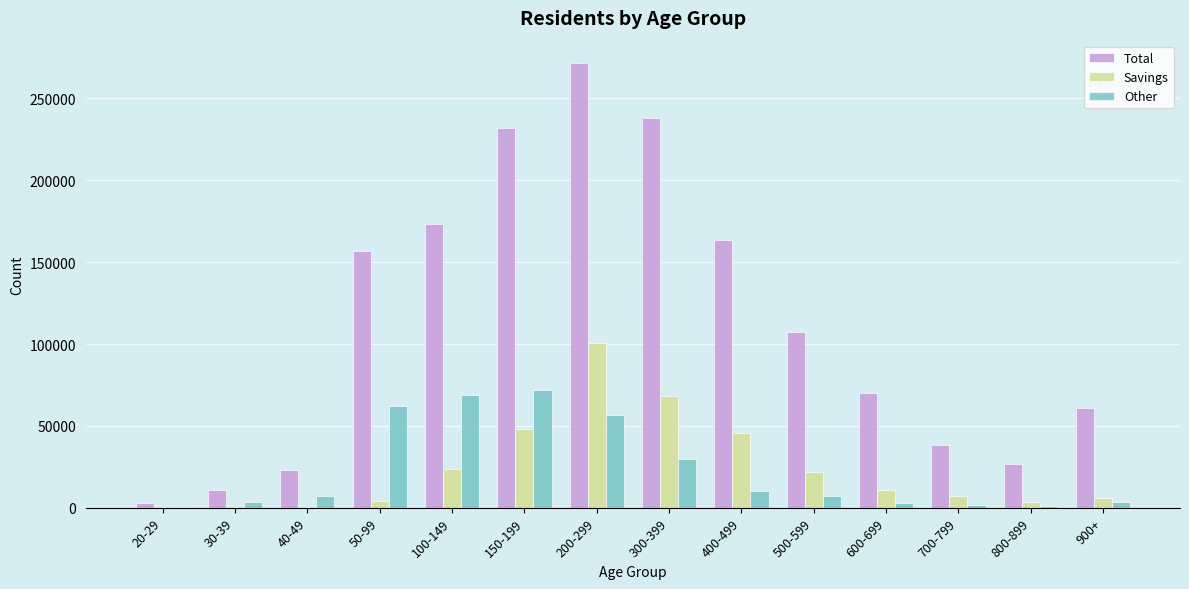

Which series has the largest range (max minus min)?

Total